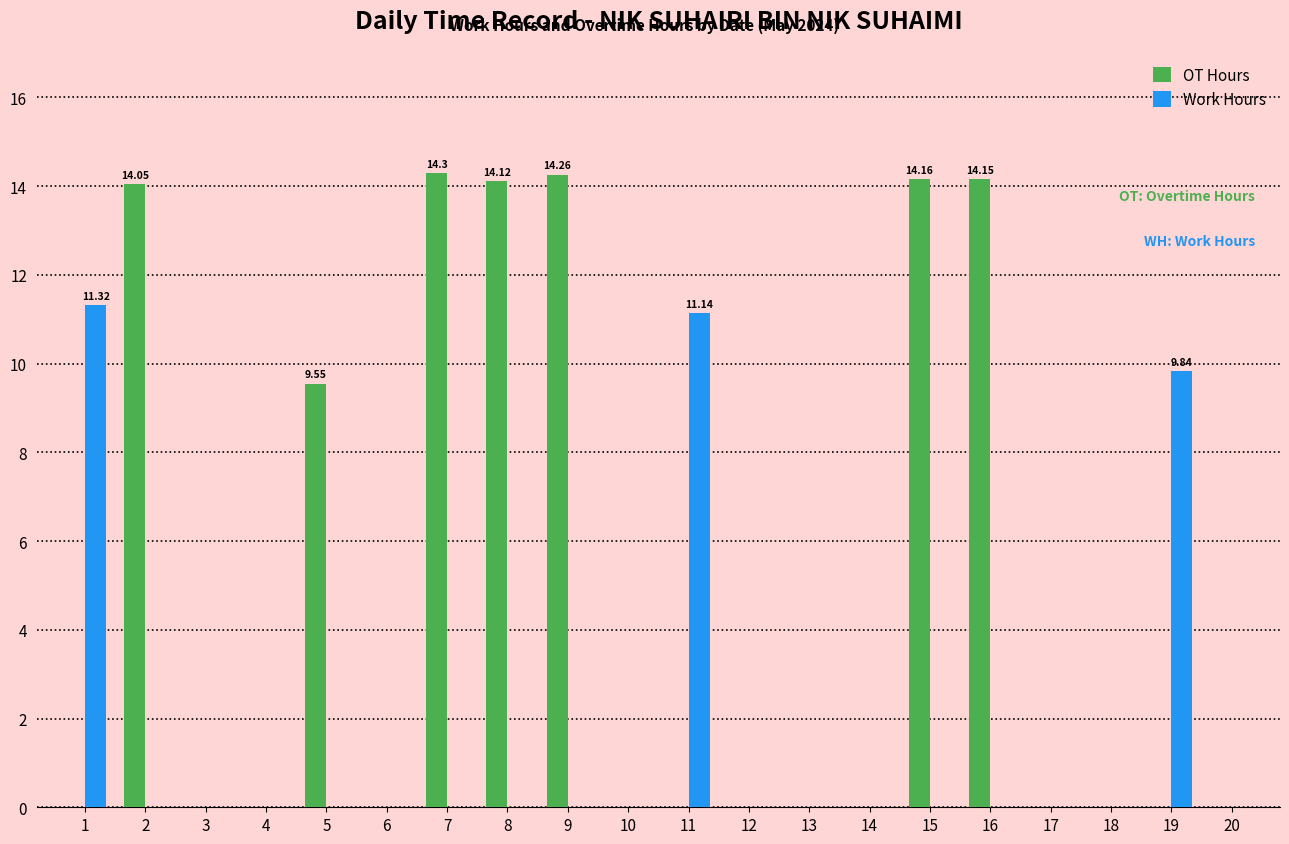

Is the value of Work Hours at 1 greater than the value of OT Hours at 17?

Yes